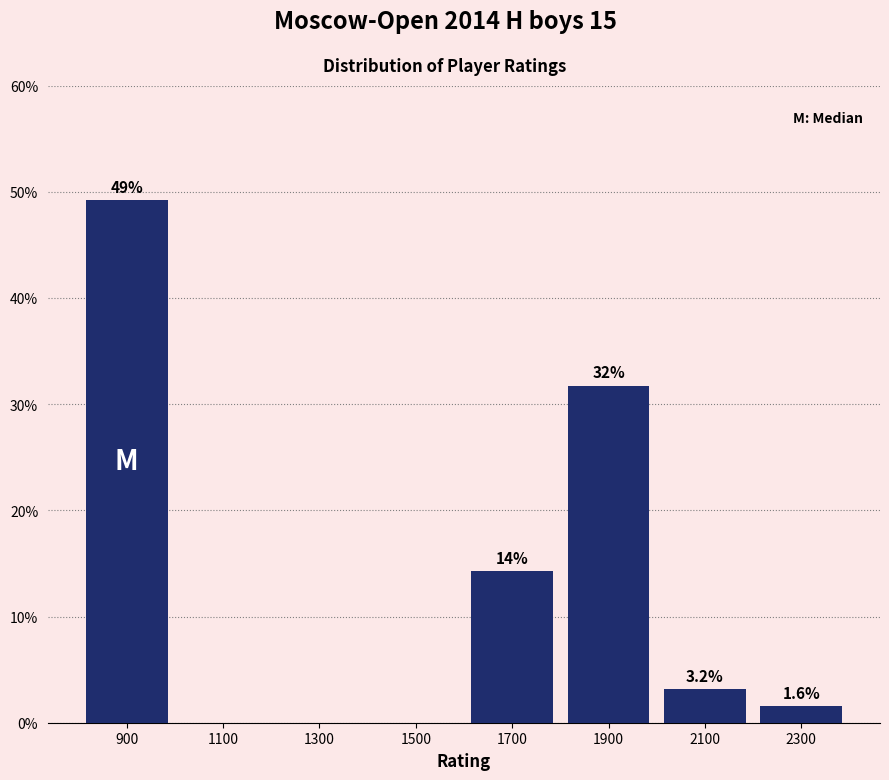

Which range on the x-axis has the tallest bar?

800 to 1000